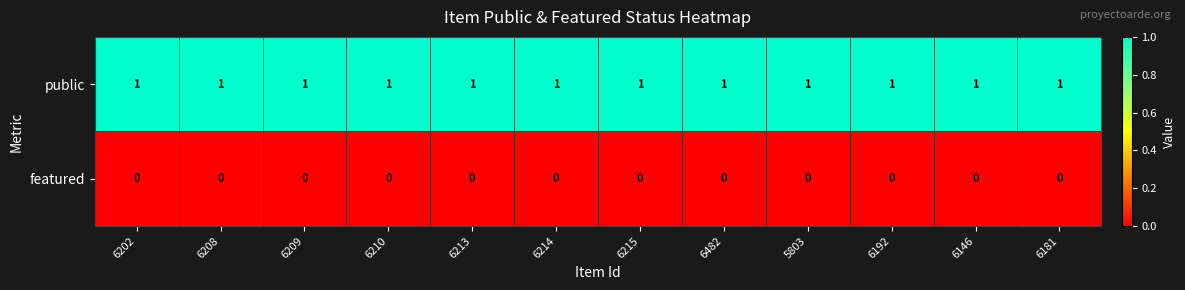

At how many categories does at least one series exceed 0?

12